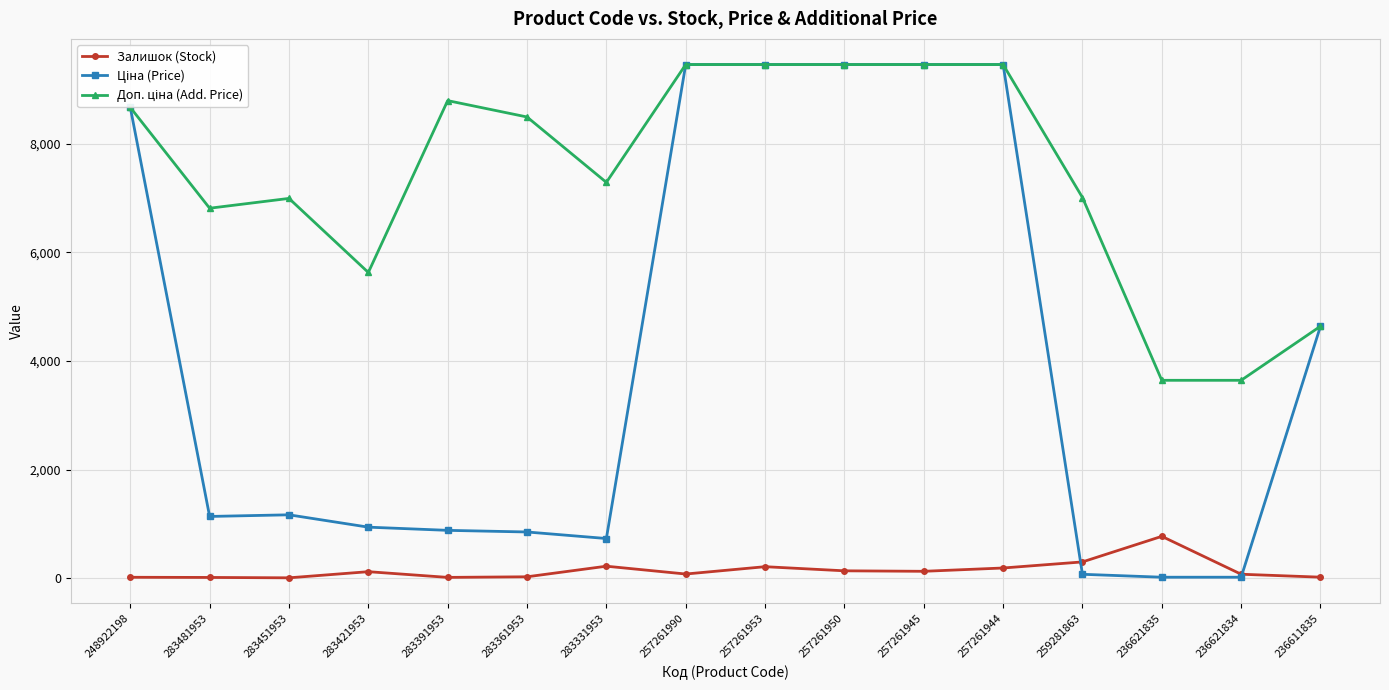

Which category has the highest value in the Залишок (Stock) series?

236621835